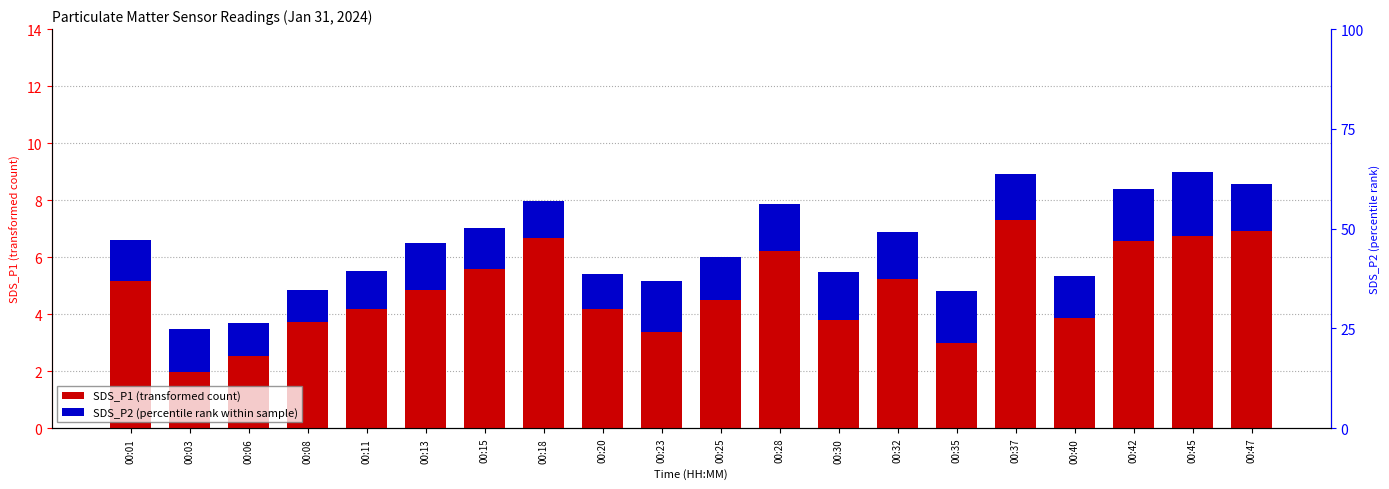

What is the highest value of the SDS_P1 (transformed count) series?

9.0